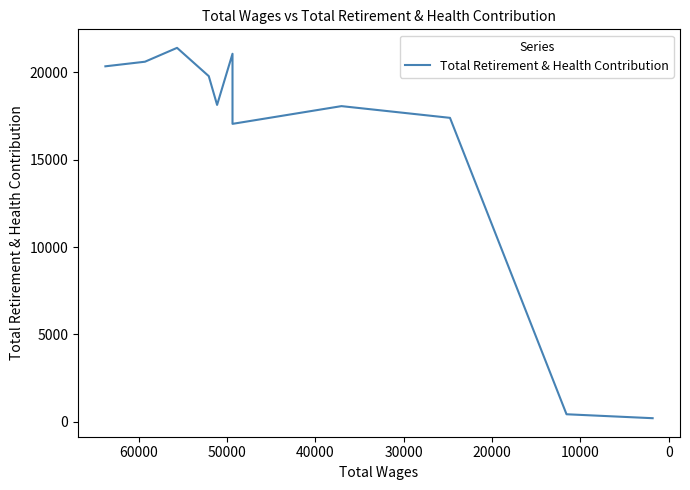

How many lines are shown in the chart?

1